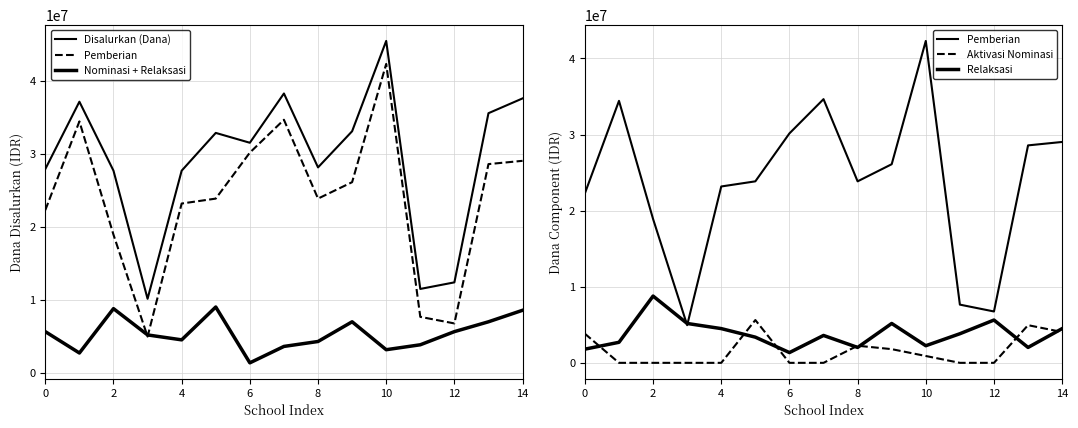

What are all the series names shown in the legend?

Disalurkan (Dana), Pemberian, Nominasi + Relaksasi, Aktivasi Nominasi, Relaksasi